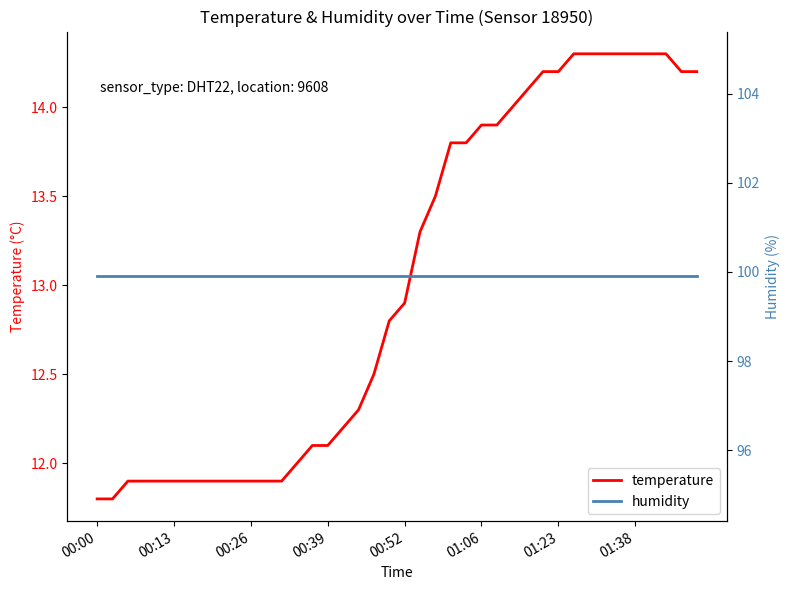

What is the minimum value for temperature?

11.8